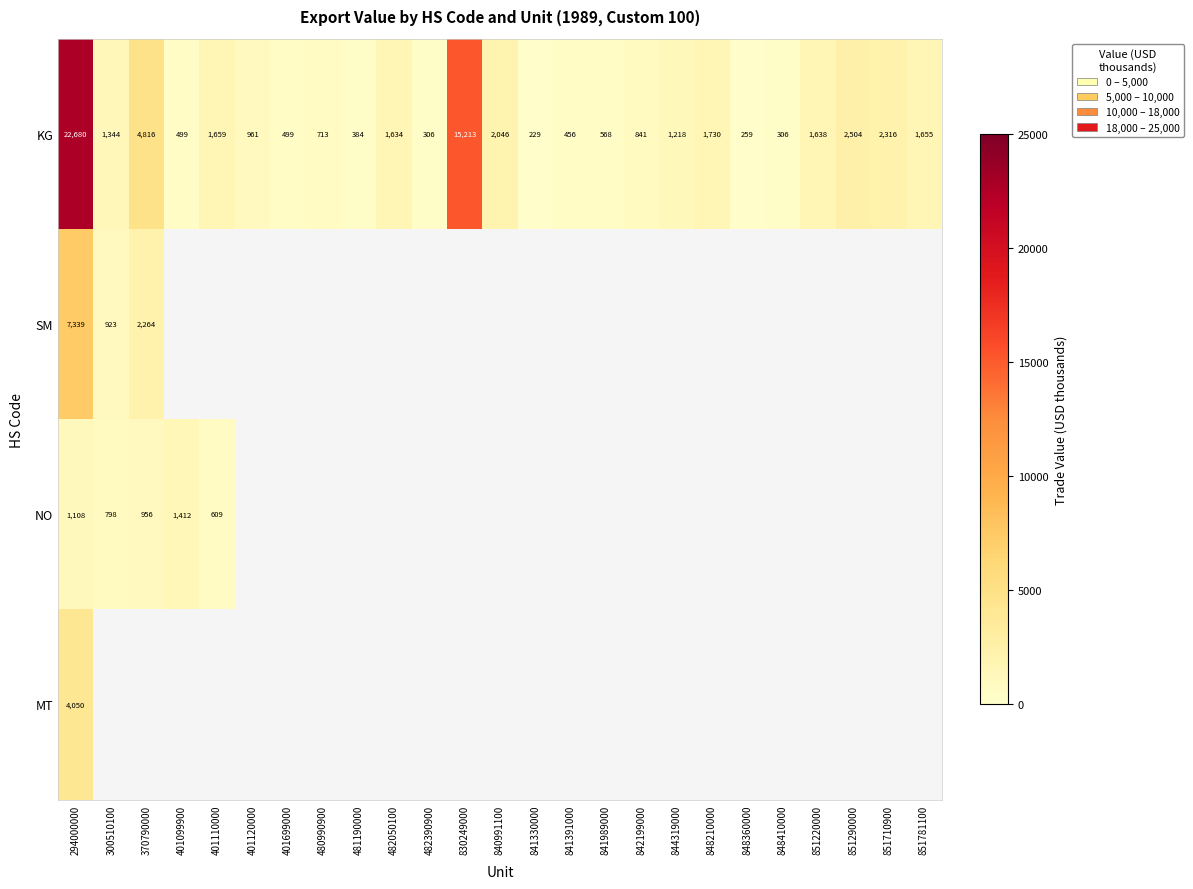

Is it true that KG equals 418 at 842199000?

False